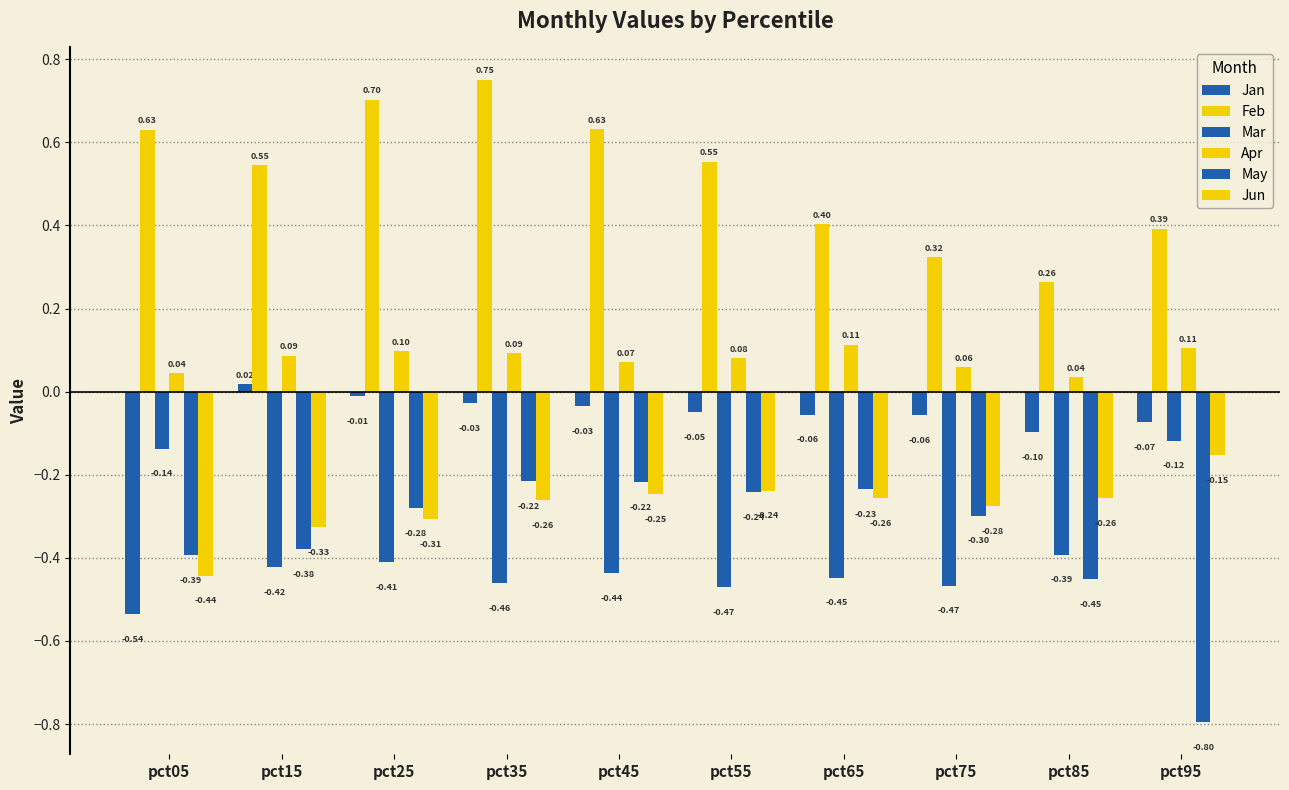

How many categories are shown in the chart?

10